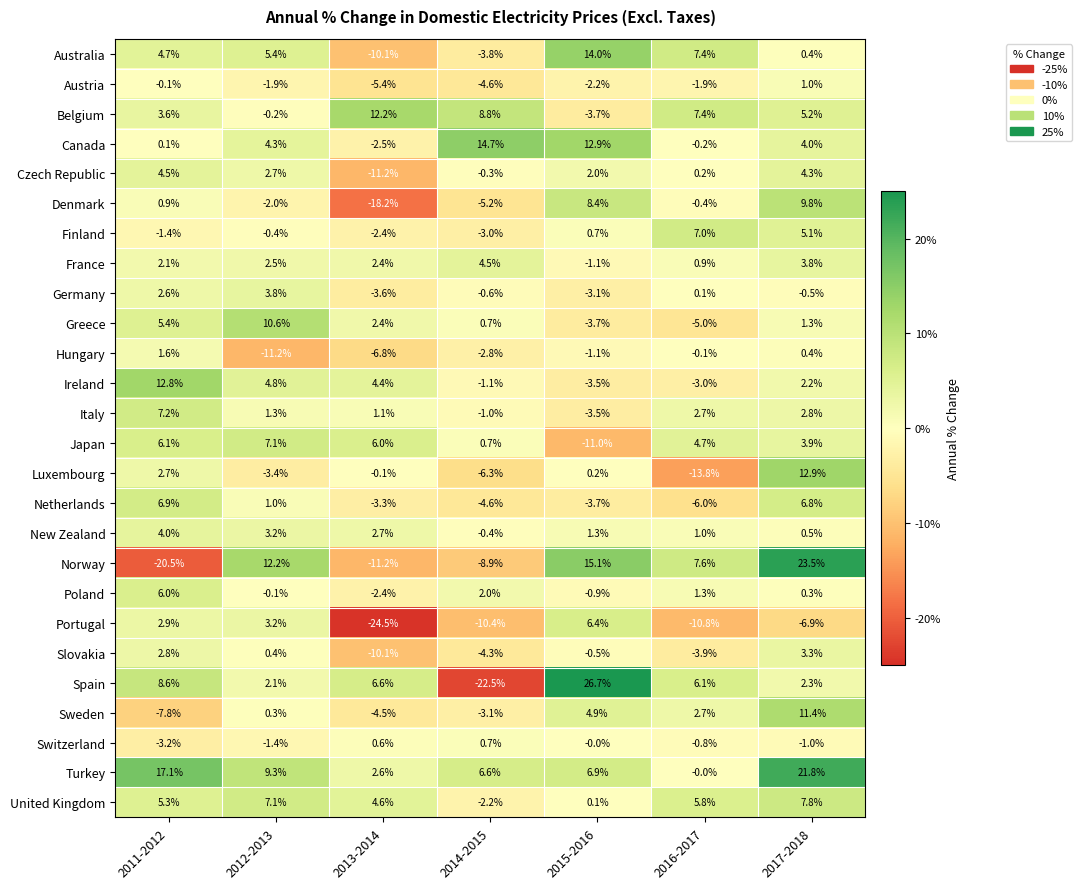

What is the sum of all Czech Republic values?

2.2